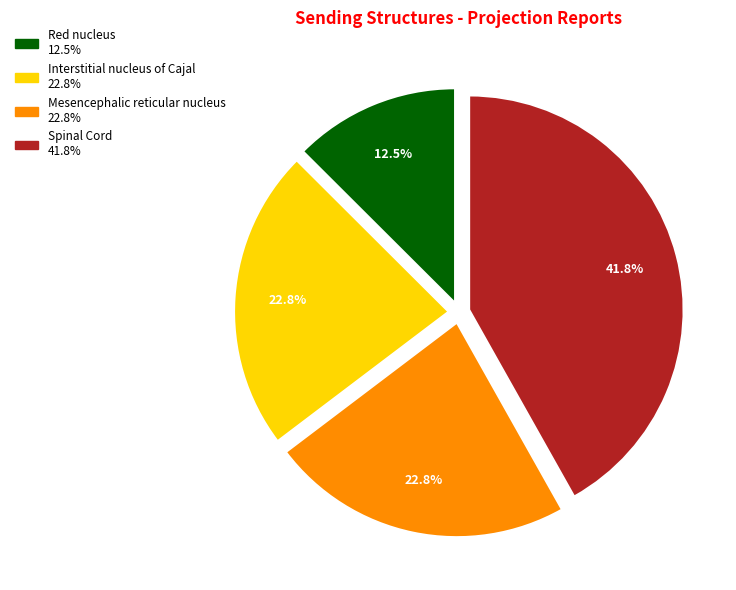

To the nearest percent, what is the difference between the largest and smallest slice percentages?

29%